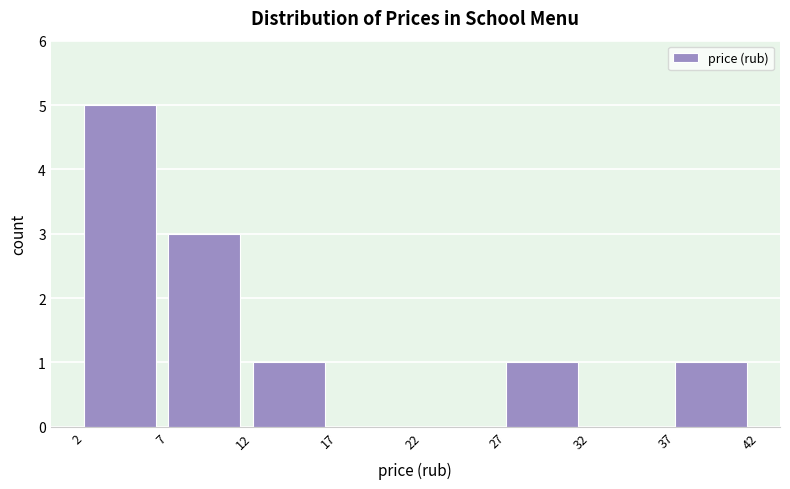

Reading left to right, list every bar in this chart as the range it spans on the x-axis followed by its height. Neither the bar edges nor the heights are printed on the chart, so give them approximately, as read against the axes.

2 to 7: 5
7 to 12: 3
12 to 17: 1
17 to 22: 0
22 to 27: 0
27 to 32: 1
32 to 37: 0
37 to 42: 1